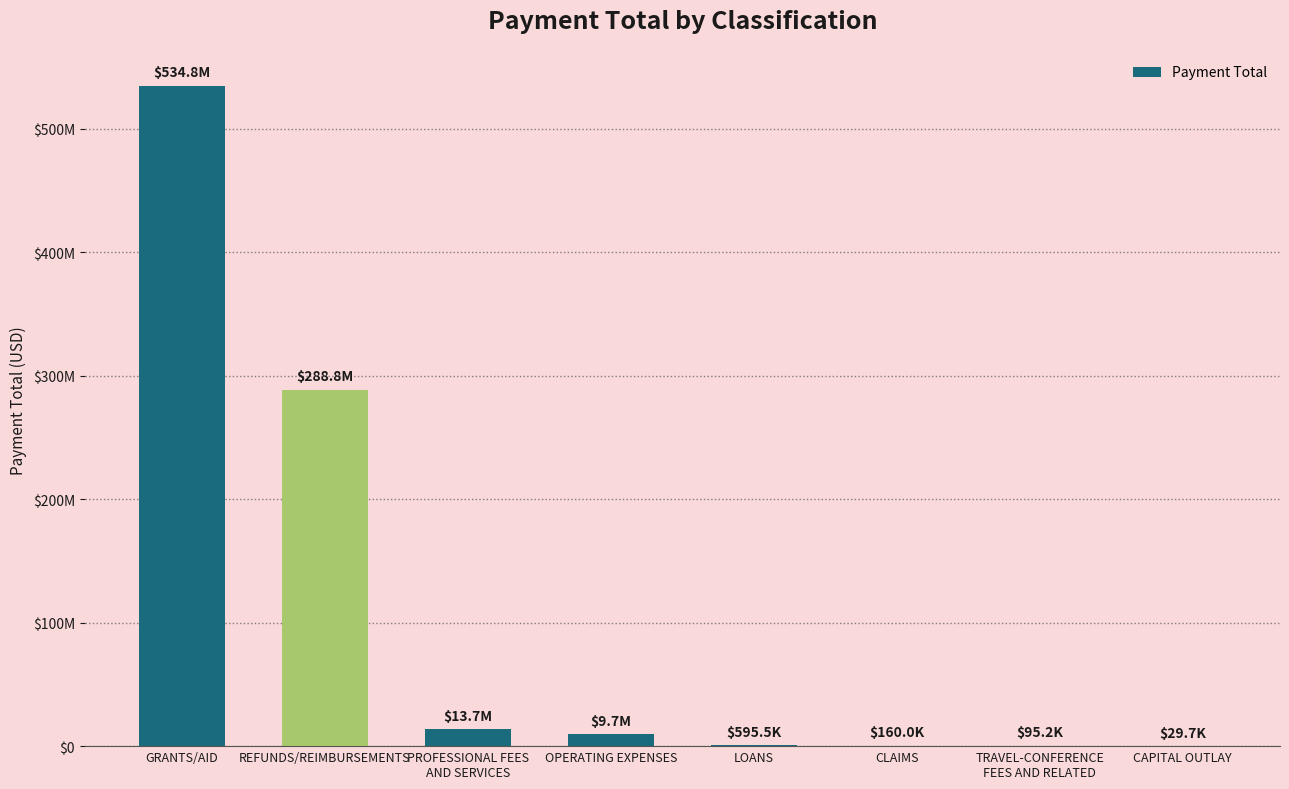

Is it true that the value at REFUNDS/REIMBURSEMENTS is 288792474.5?

True